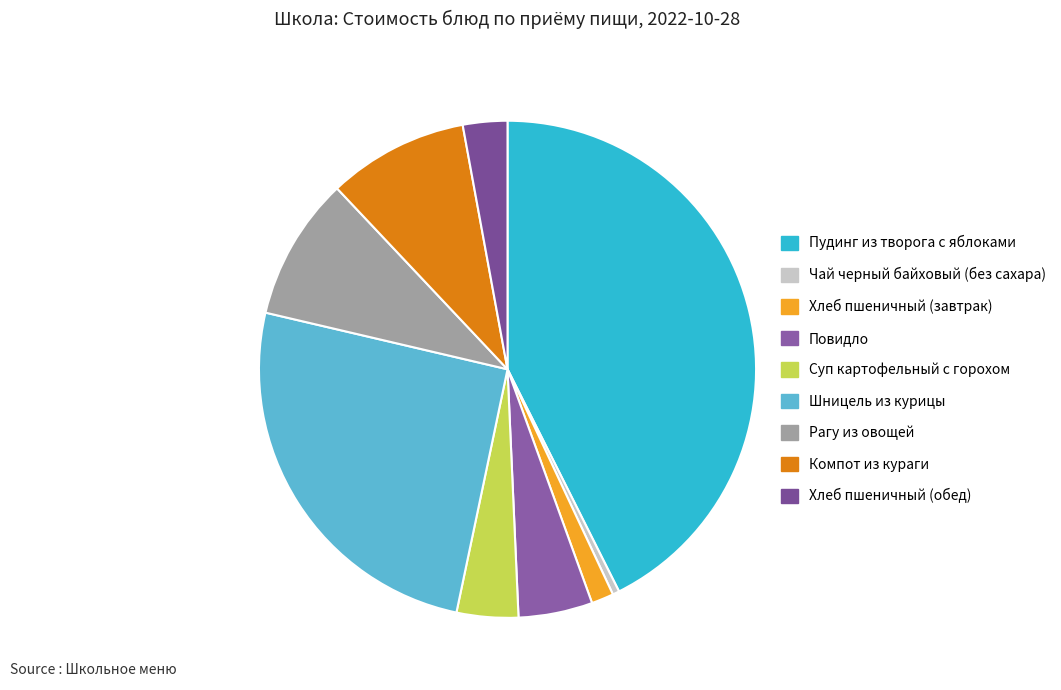

How many segments does this pie chart have?

9